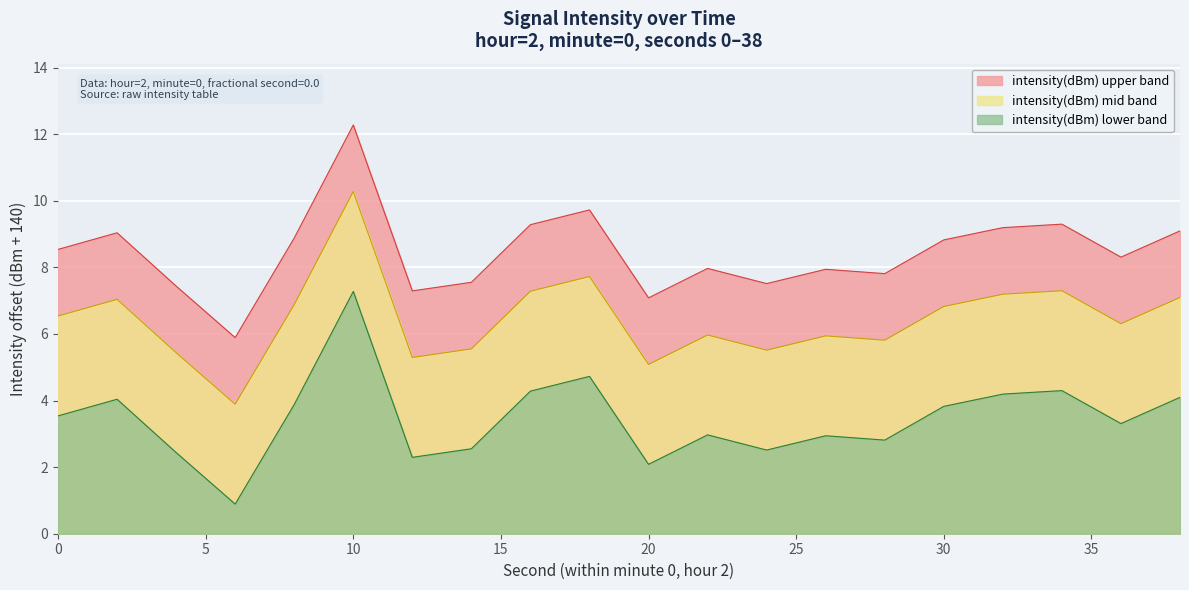

Approximately how many times larger is the value at 34 compared to 14?

1.2